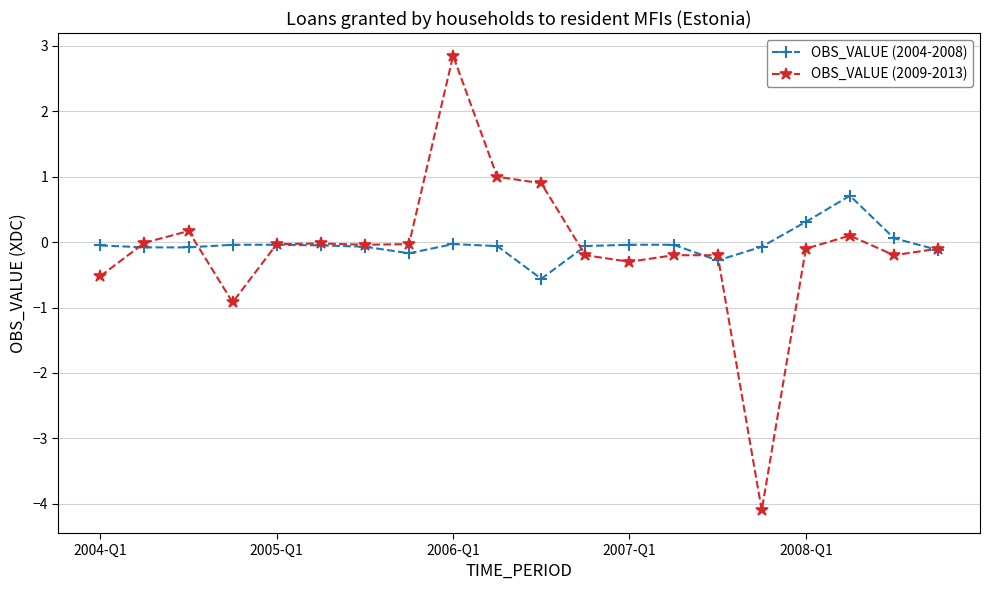

True or false: OBS_VALUE (2009-2013) has more than 0 points higher than both neighbors.

True